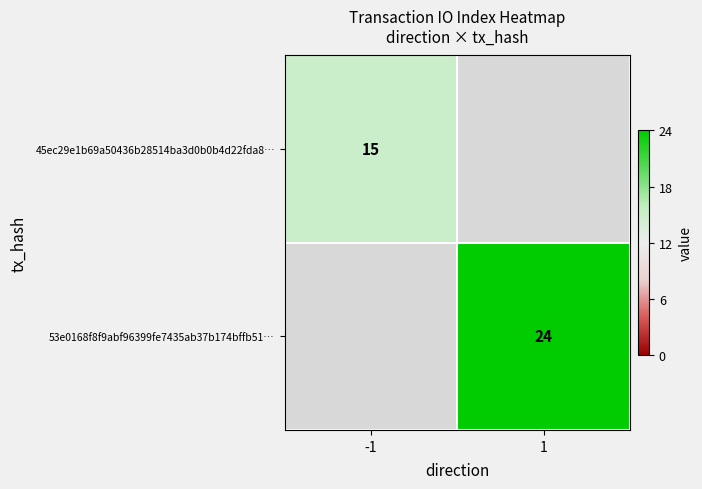

True or false: 53e0168f8f9abf96399fe7435ab37b174bffb51… has a value of 24 at 1.

True